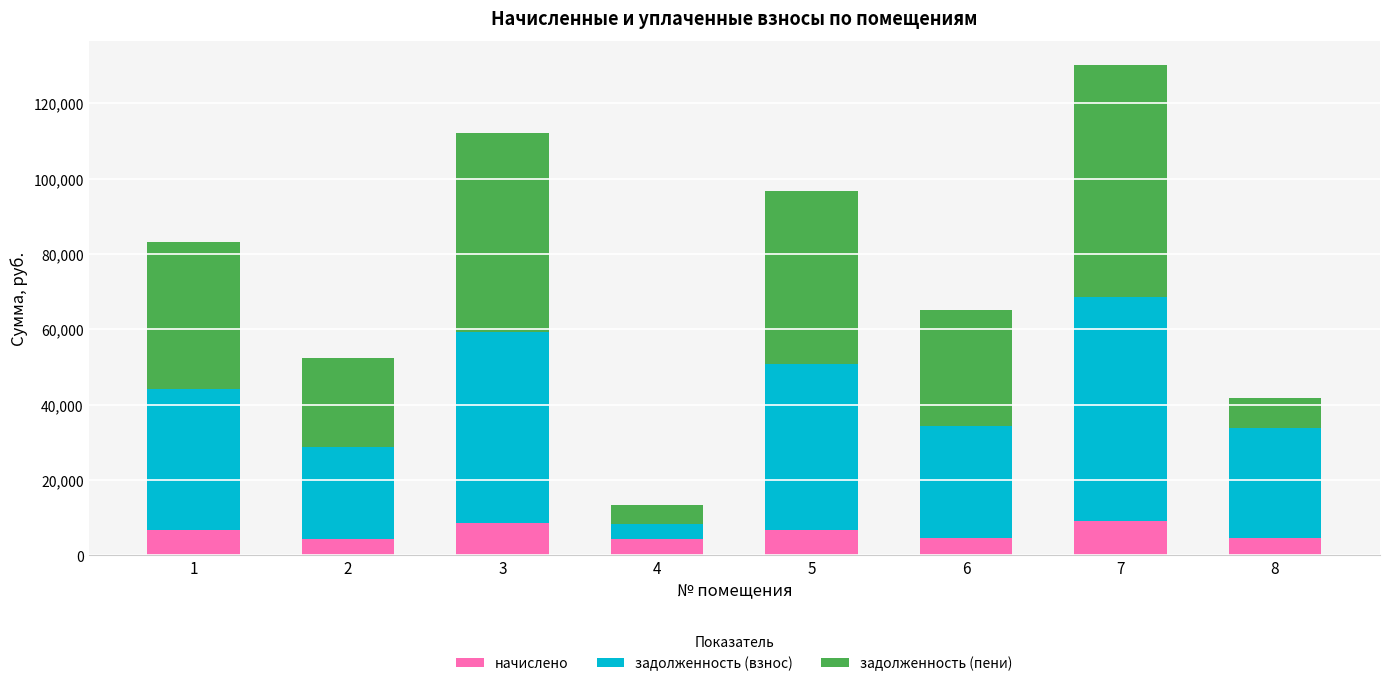

What is the highest value of the начислено series?

9168.0